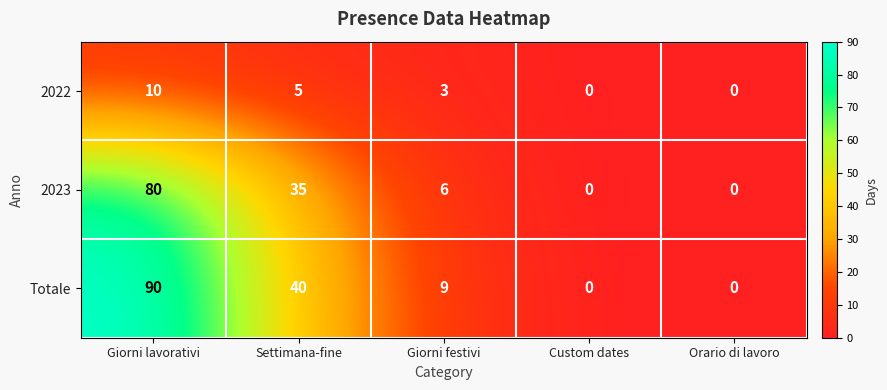

Which label corresponds to the largest value in the chart?

Giorni lavorativi